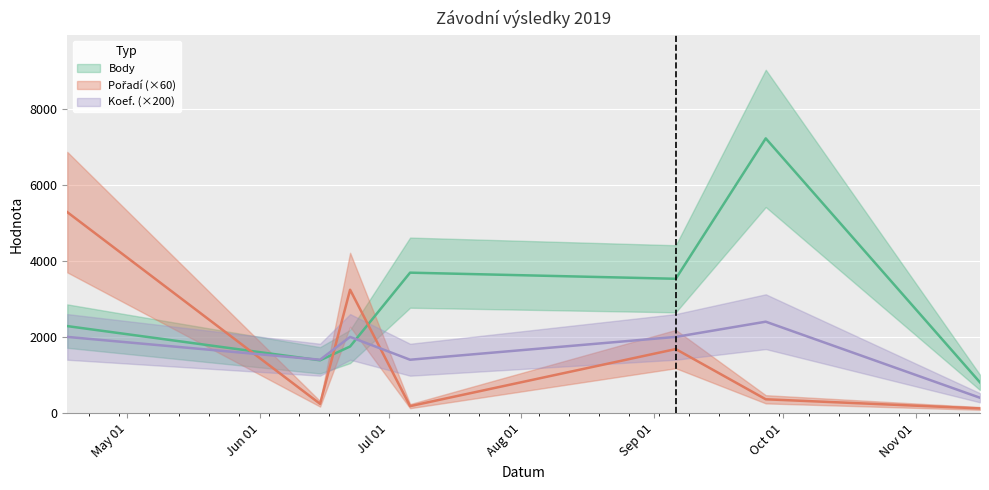

Is this an area chart (filled region under the line)?

No